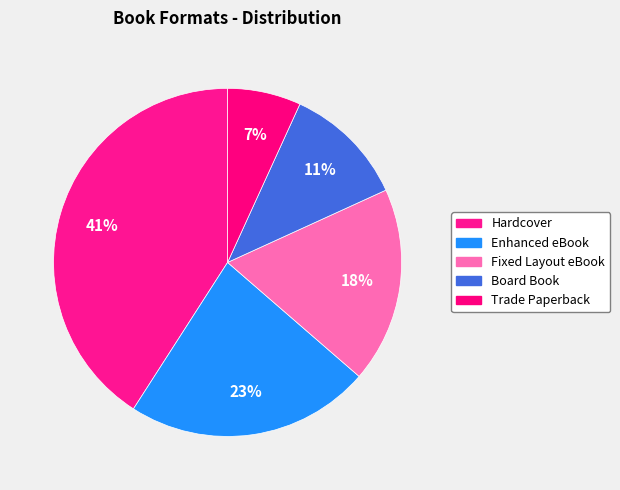

Which has a higher value, Hardcover or Enhanced eBook?

Hardcover